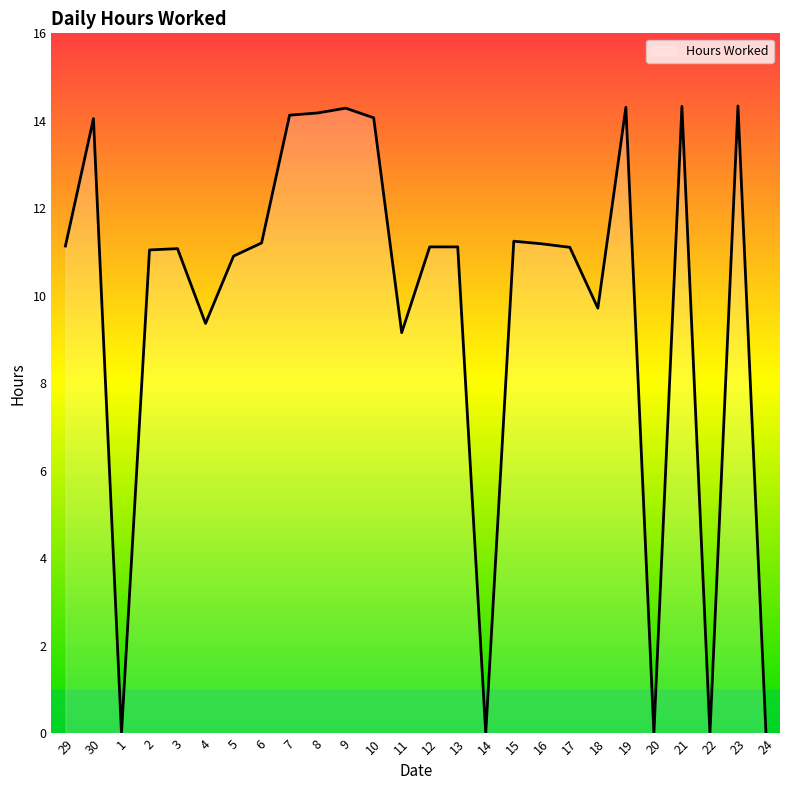

What is the change in value from 30 to 23?

+0.3